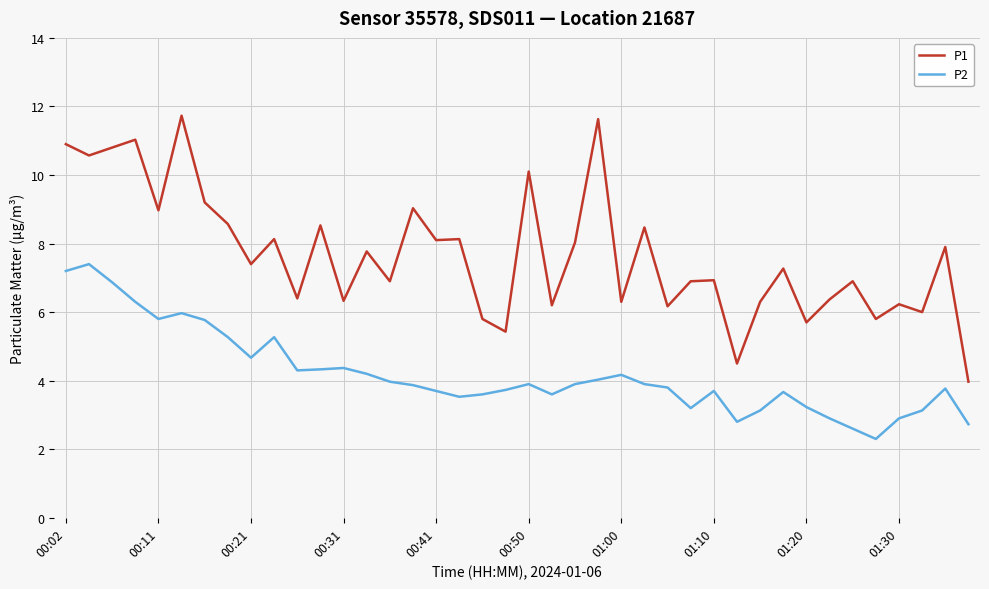

Which series has the largest total across all categories?

P1